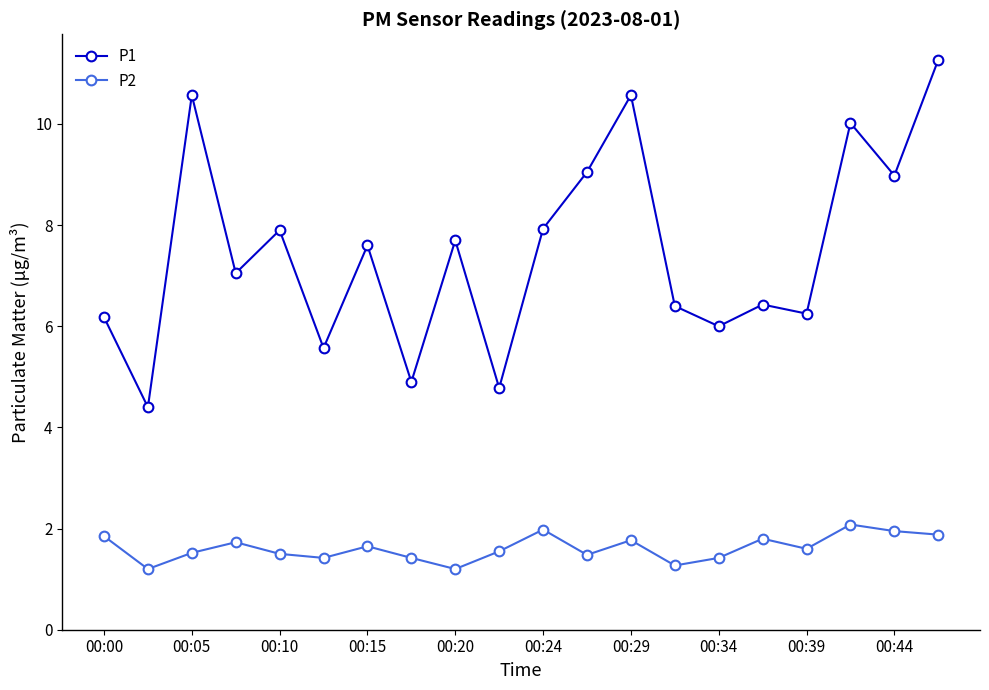

What is the value of the P1 point at the 7th from the left?

7.6